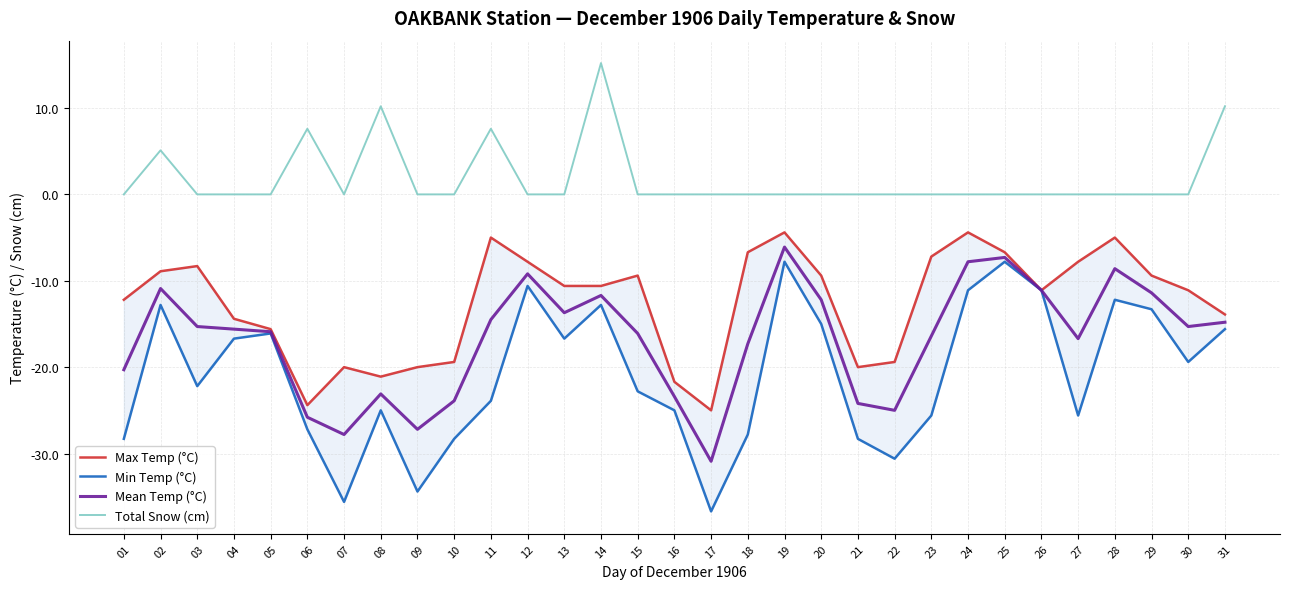

Reading right to left, transcribe all the data shown in this chart.

Max Temp (°C): 31=-13.9	30=-11.1	29=-9.4	28=-5.0	27=-7.8	26=-11.1	25=-6.7	24=-4.4	23=-7.2	22=-19.4	21=-20.0	20=-9.4	19=-4.4	18=-6.7	17=-25.0	16=-21.7	15=-9.4	14=-10.6	13=-10.6	12=-7.8	11=-5.0	10=-19.4	09=-20.0	08=-21.1	07=-20.0	06=-24.4	05=-15.6	04=-14.4	03=-8.3	02=-8.9	01=-12.2
Min Temp (°C): 31=-15.6	30=-19.4	29=-13.3	28=-12.2	27=-25.6	26=-11.1	25=-7.8	24=-11.1	23=-25.6	22=-30.6	21=-28.3	20=-15.0	19=-7.8	18=-27.8	17=-36.7	16=-25.0	15=-22.8	14=-12.8	13=-16.7	12=-10.6	11=-23.9	10=-28.3	09=-34.4	08=-25.0	07=-35.6	06=-27.2	05=-16.1	04=-16.7	03=-22.2	02=-12.8	01=-28.3
Mean Temp (°C): 31=-14.8	30=-15.3	29=-11.4	28=-8.6	27=-16.7	26=-11.1	25=-7.3	24=-7.8	23=-16.4	22=-25.0	21=-24.2	20=-12.2	19=-6.1	18=-17.3	17=-30.9	16=-23.4	15=-16.1	14=-11.7	13=-13.7	12=-9.2	11=-14.5	10=-23.9	09=-27.2	08=-23.1	07=-27.8	06=-25.8	05=-15.9	04=-15.6	03=-15.3	02=-10.9	01=-20.3
Total Snow (cm): 31=10.2	30=0.0	29=0.0	28=0.0	27=0.0	26=0.0	25=0.0	24=0.0	23=0.0	22=0.0	21=0.0	20=0.0	19=0.0	18=0.0	17=0.0	16=0.0	15=0.0	14=15.2	13=0.0	12=0.0	11=7.6	10=0.0	09=0.0	08=10.2	07=0.0	06=7.6	05=0.0	04=0.0	03=0.0	02=5.1	01=0.0